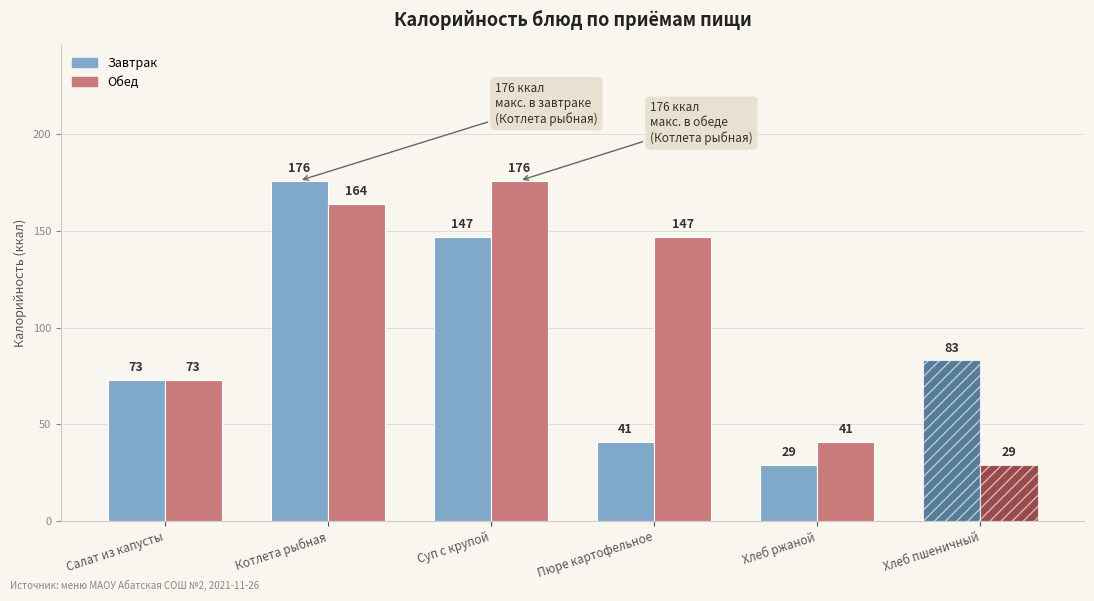

How many series are shown in this chart?

2